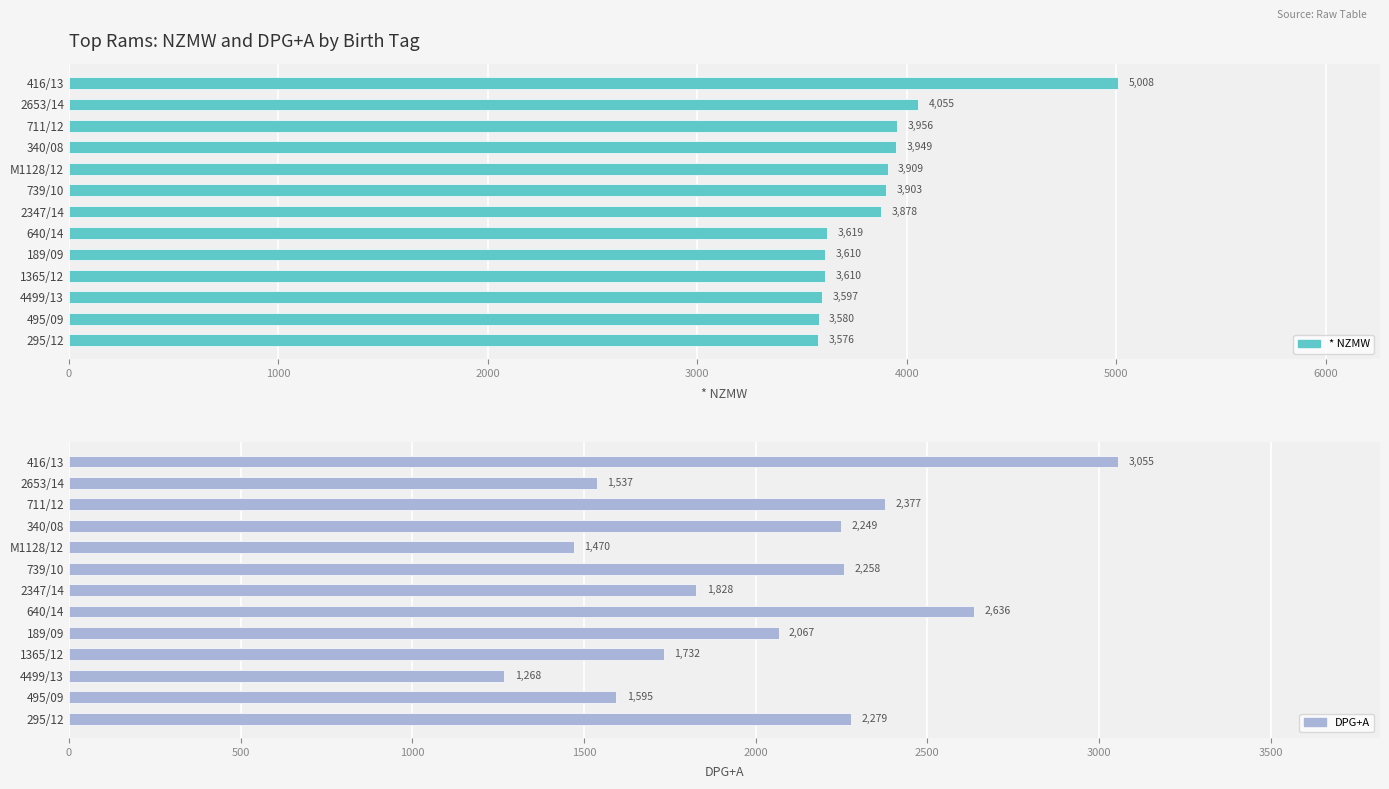

At 495/09, list the series in order from smallest to largest.

DPG+A, * NZMW